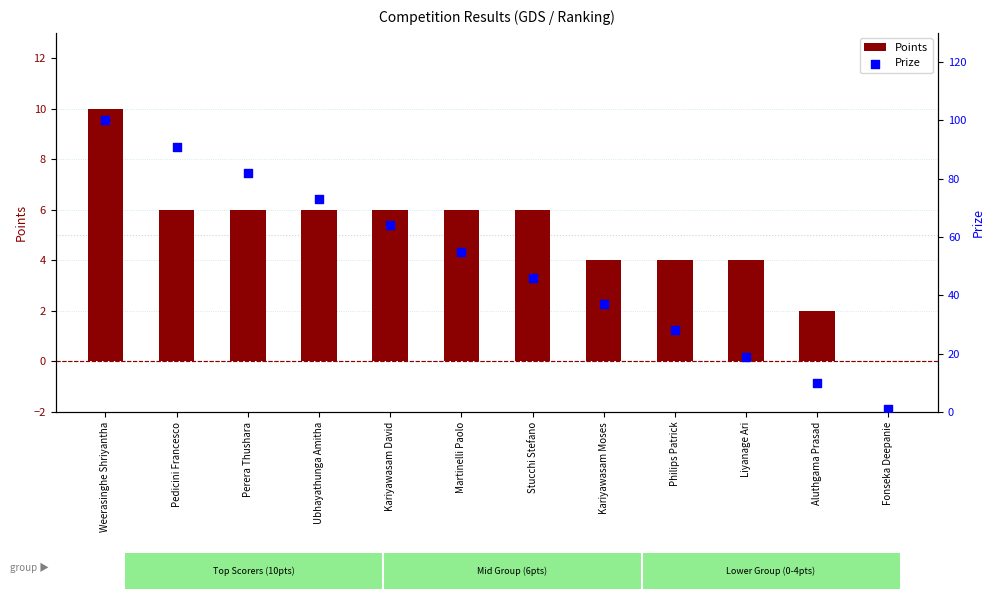

Which series contains the lowest Y value?

Points